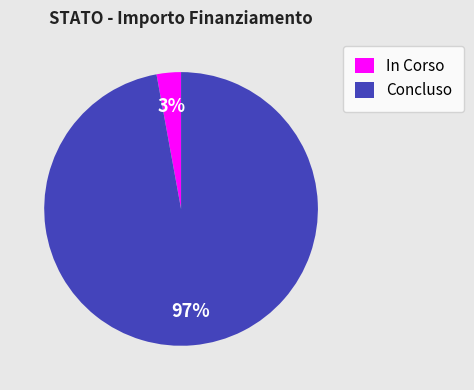

Which slice is the largest?

Concluso